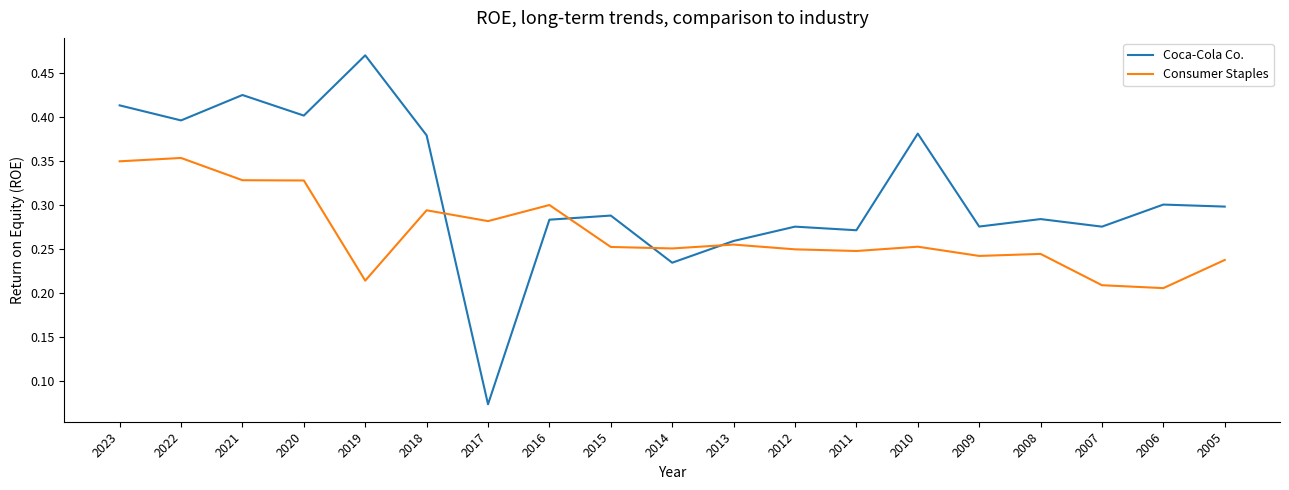

Which series changed the most between 2015 and 2014?

Coca-Cola Co.